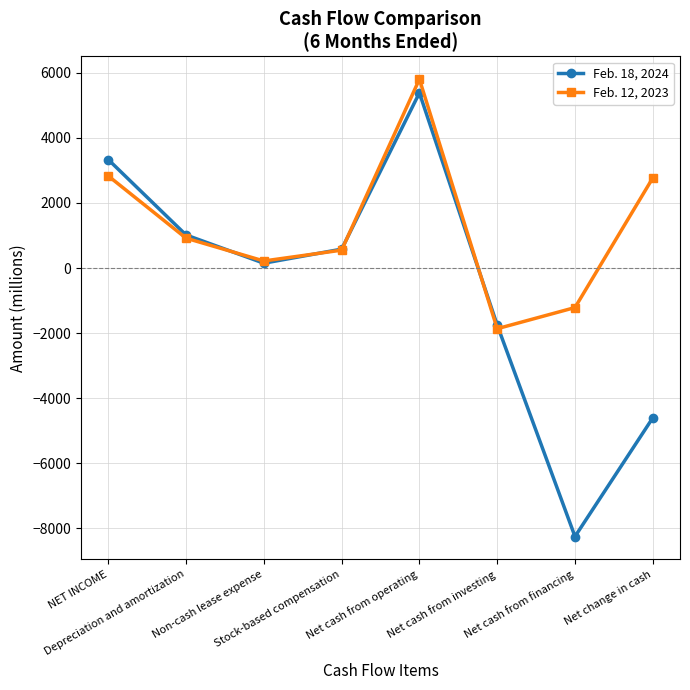

How many data points in Feb. 18, 2024 are less than 580?

4